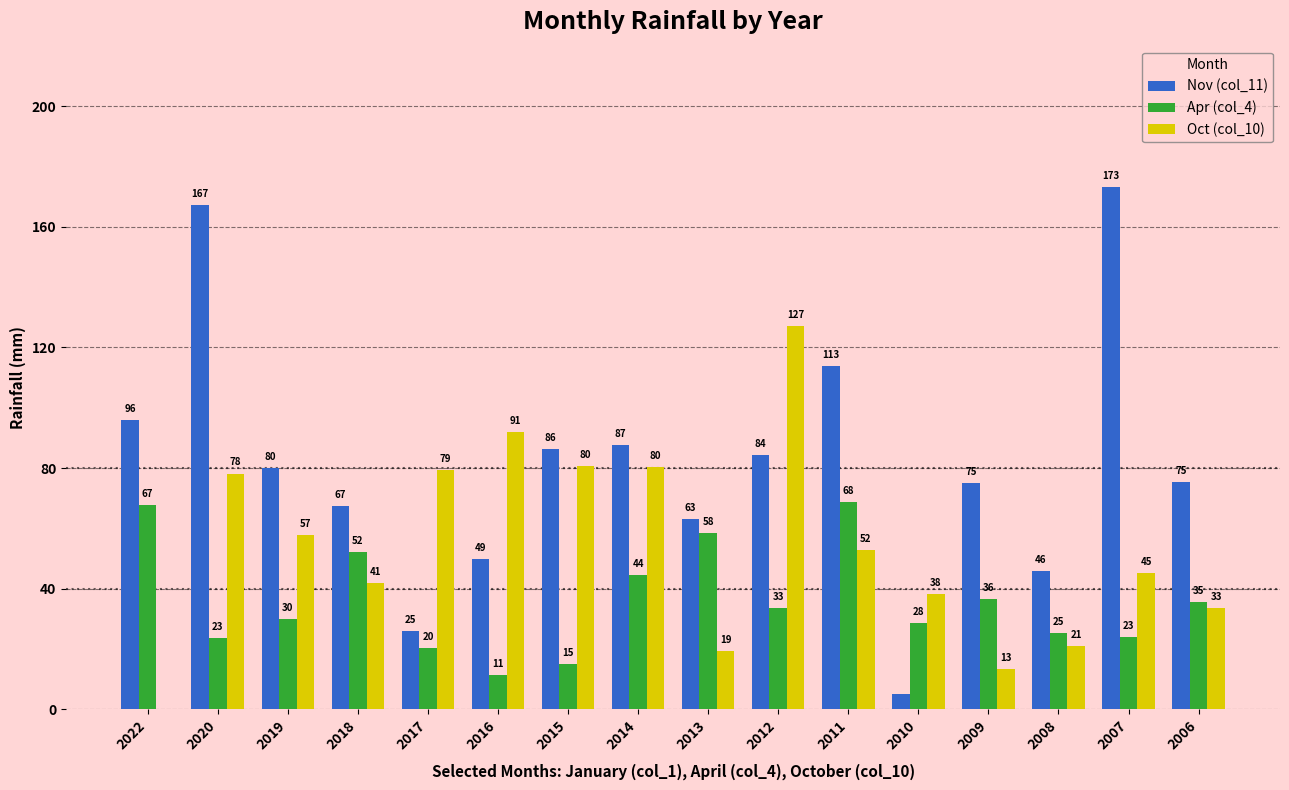

True or false: Oct (col_10) has a value of 142.2 at 2014.

False